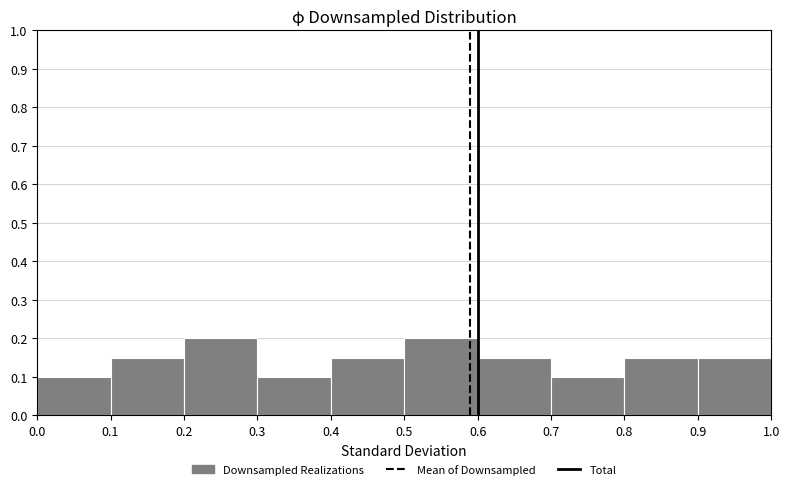

What is the height of the bar covering 0.0 to 0.1 on the x-axis? The values are not printed on the chart, so give them approximately, as read against the axis.

0.10